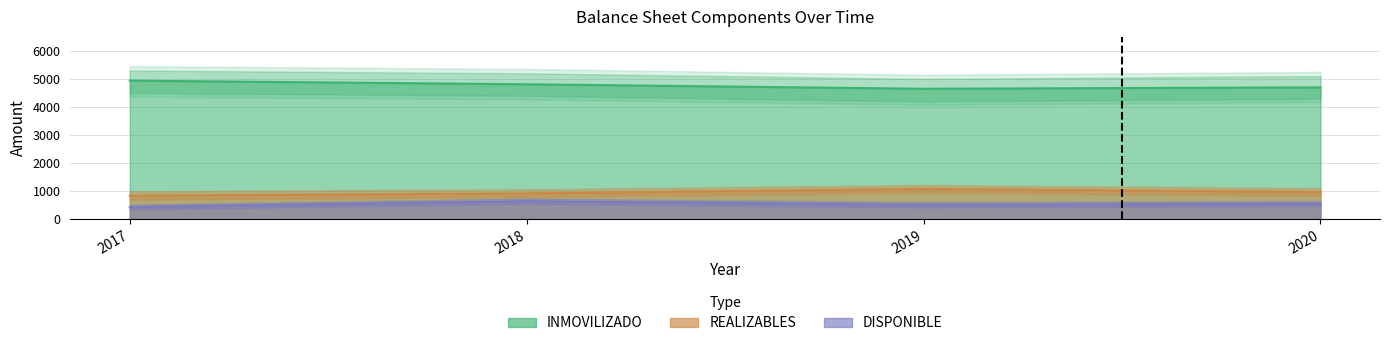

In DISPONIBLE, how many points are higher than both neighbors (excluding endpoints)?

1